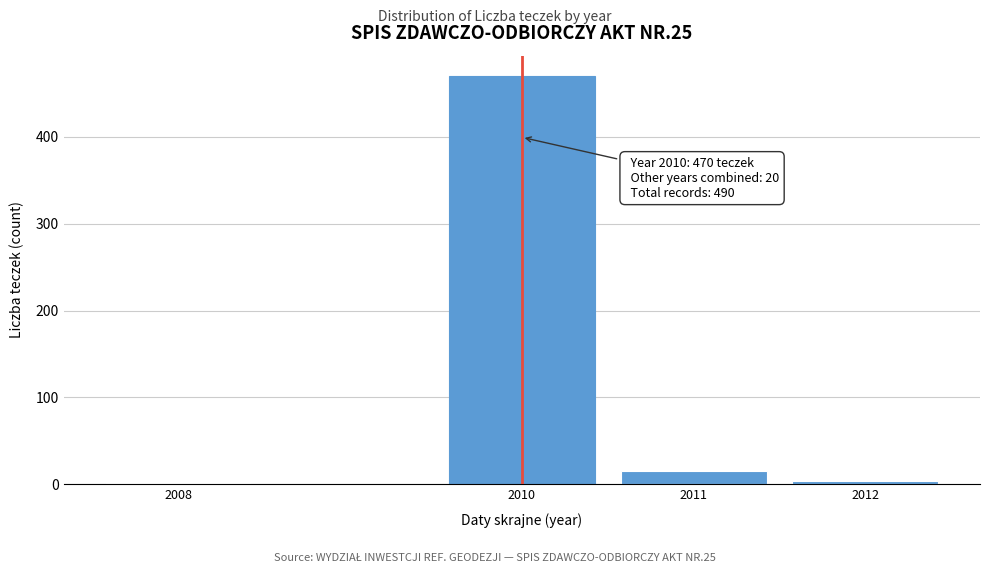

Reading left to right, extract all data points from this chart.

2008=1	2010=470	2011=15	2012=4